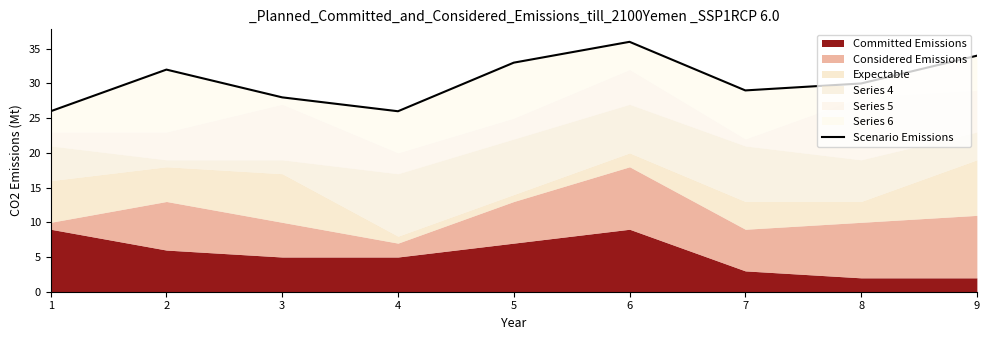

What is the sum of the values at 5 and 7?

62